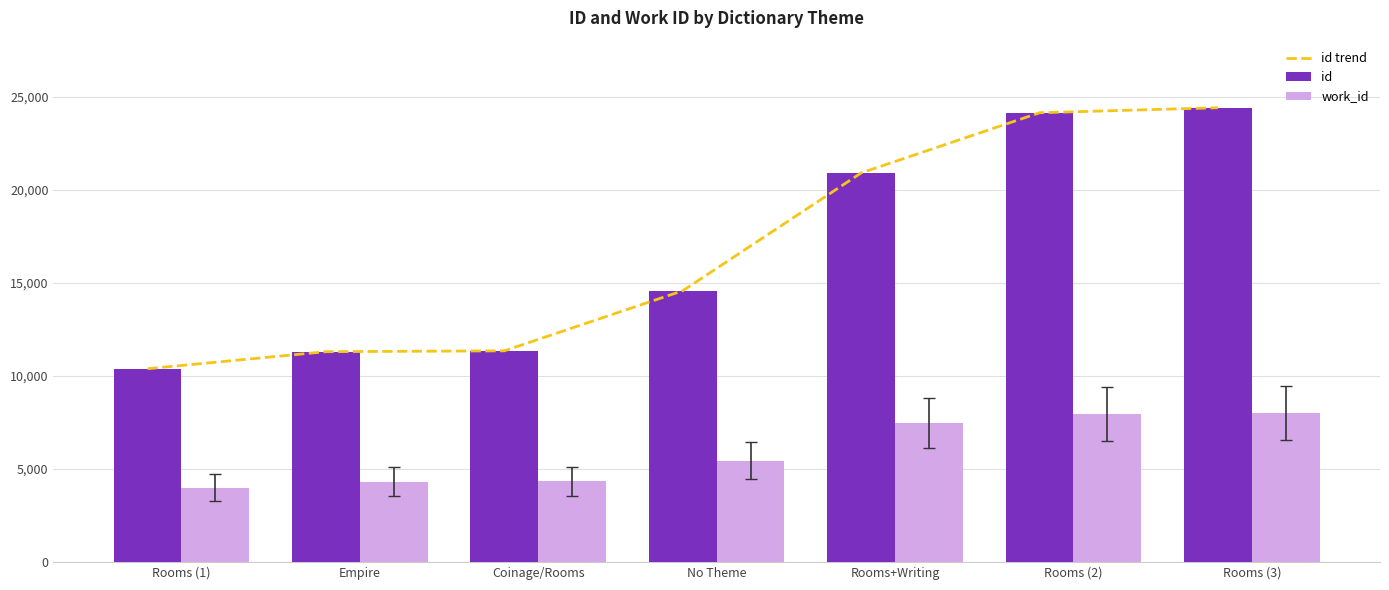

Where does the id trend series first go above 14574?

Rooms+Writing